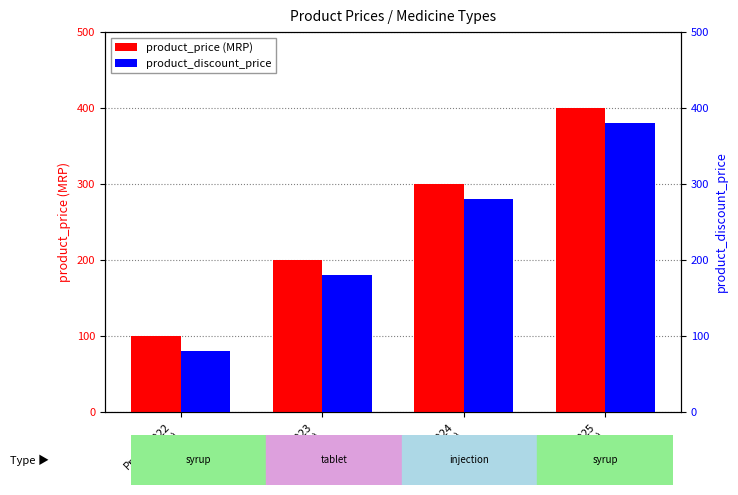

Between Product222
(syrup) and Product224
(injection), which series saw the biggest shift?

product_price (MRP)